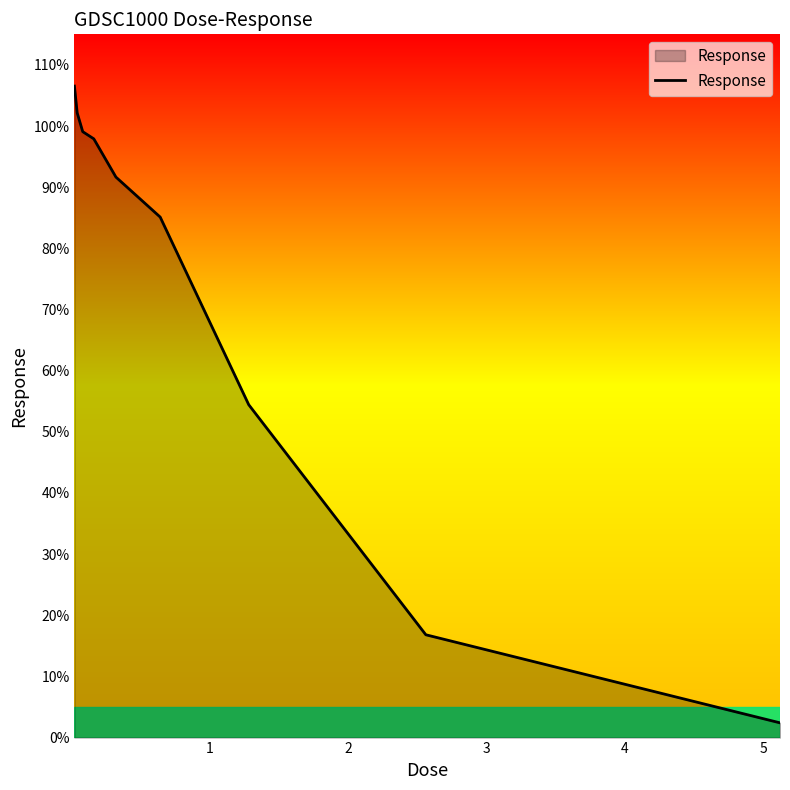

What is the difference between the maximum and minimum values?

104.1